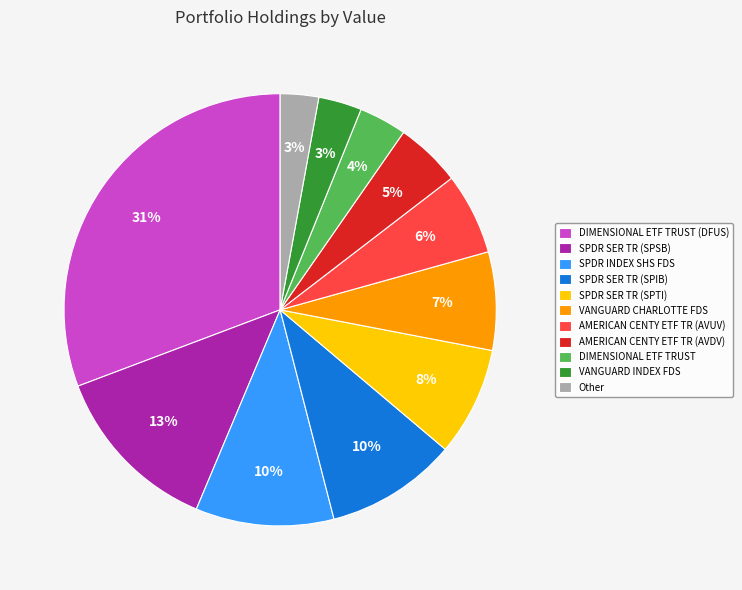

Is there any slice that represents more than half of the pie?

No